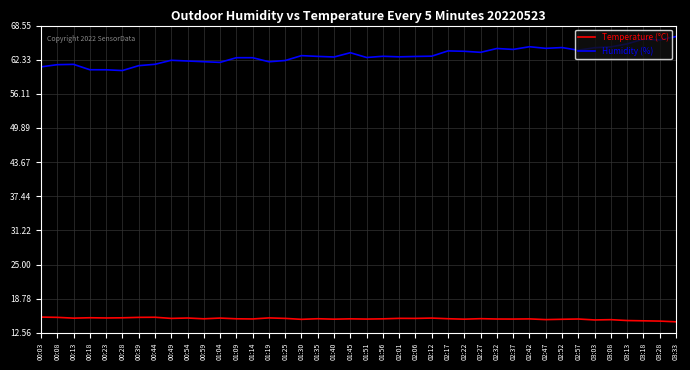

What position from the left is 02:32?

29